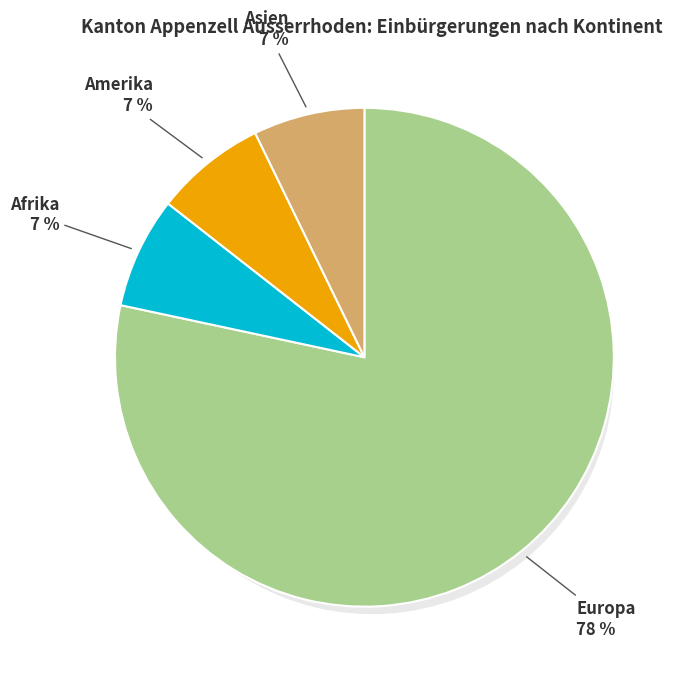

What is the largest slice in the pie chart?

Europa